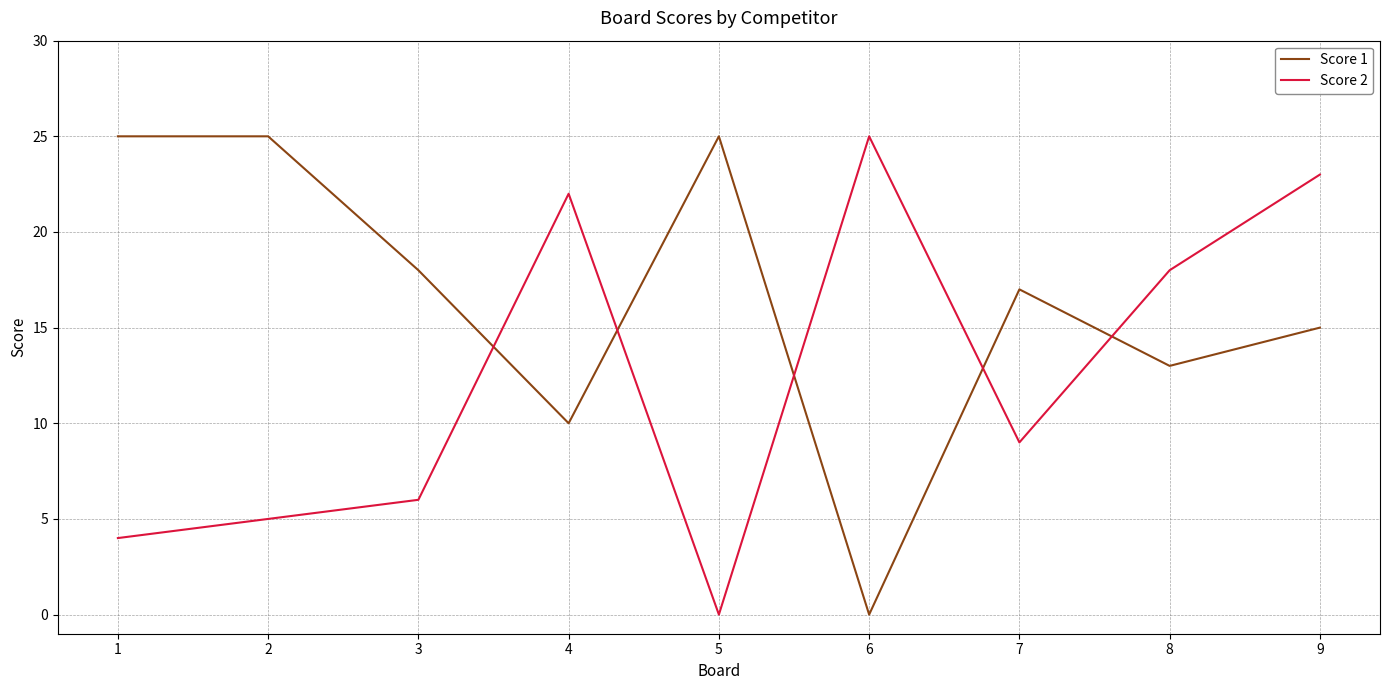

At which category does Score 1 reach its first local valley?

4